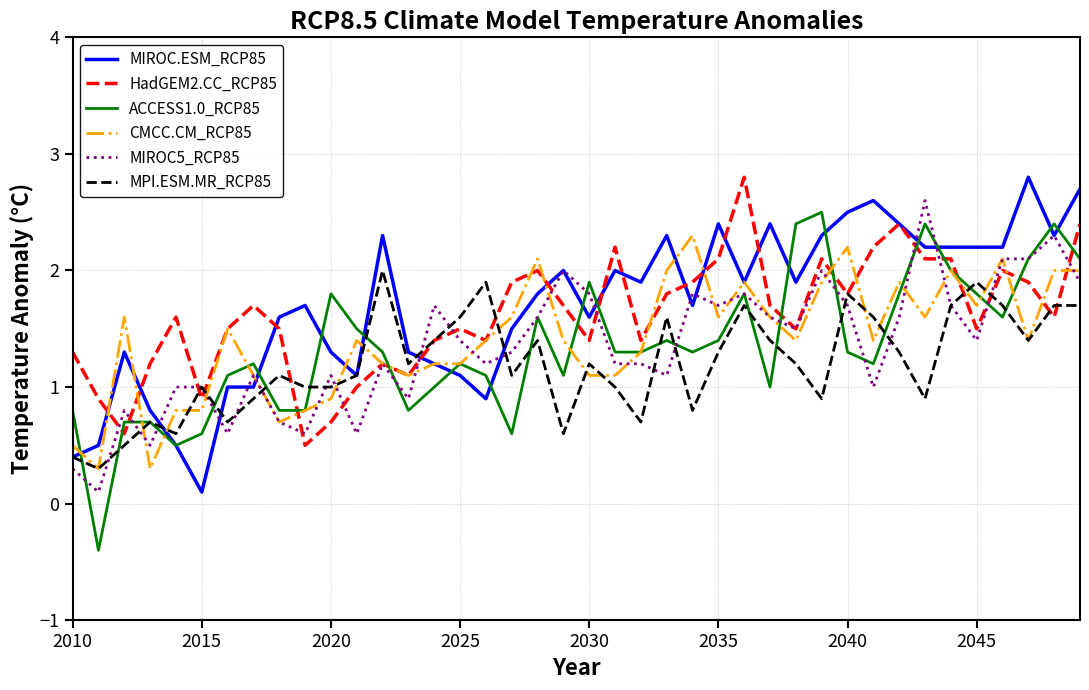

Is this an area chart (filled region under the line)?

No